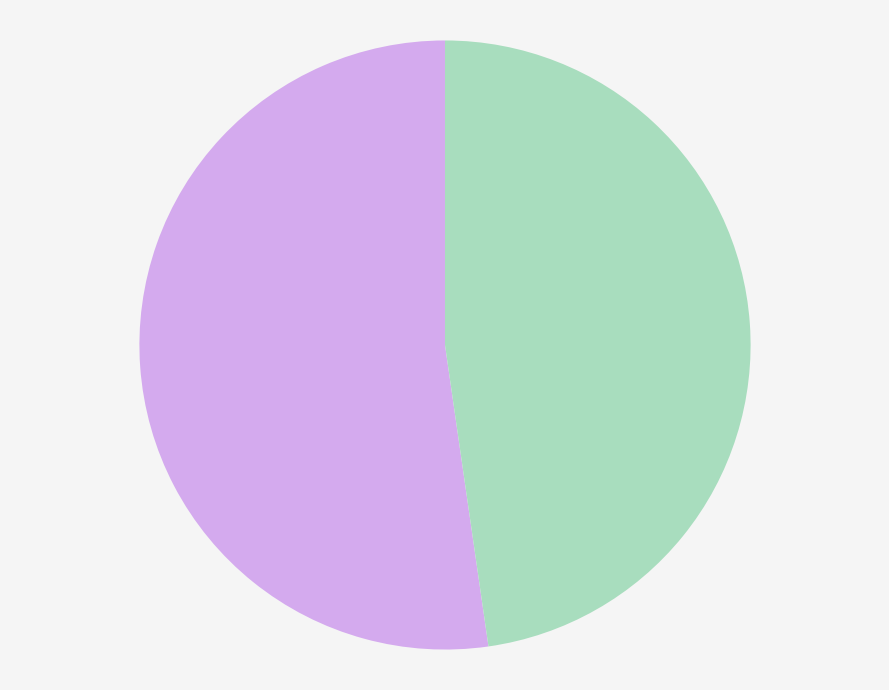

Is there a majority slice in this chart?

Yes